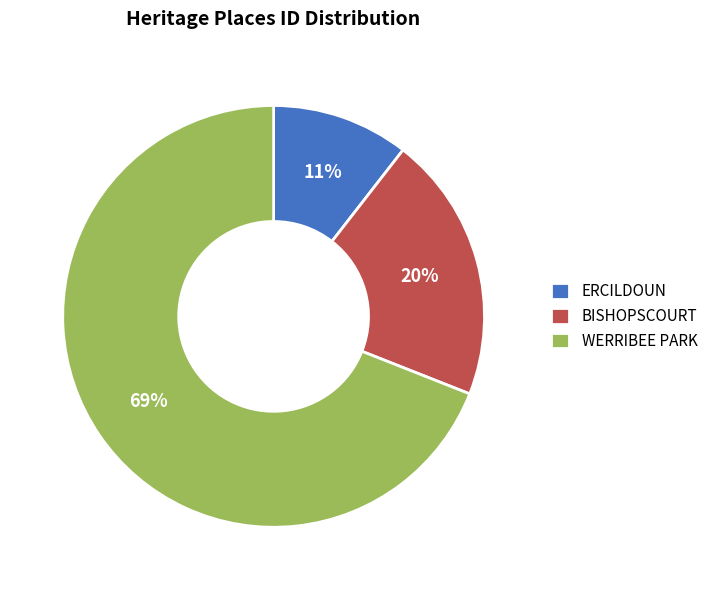

To the nearest percent, what is the difference between the largest and smallest slice percentages?

58%